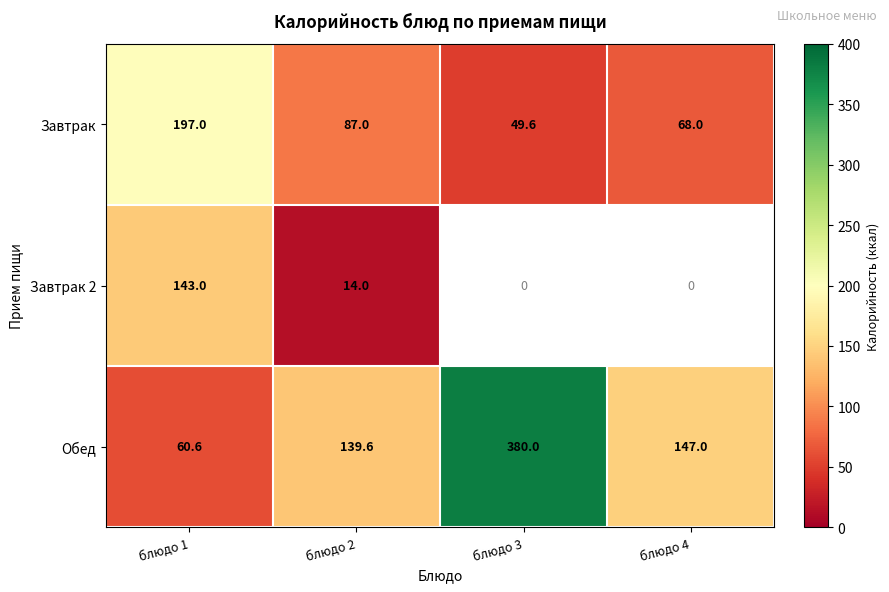

Where does the Обед series first go above 147?

блюдо 3